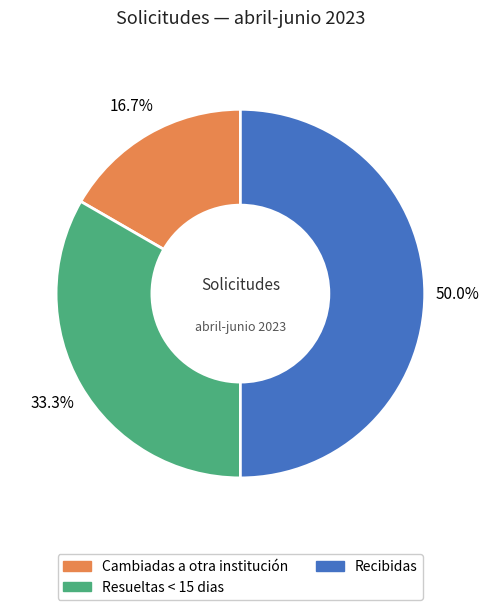

How much of the chart is everything except Resueltas < 15 dias?

66.7%